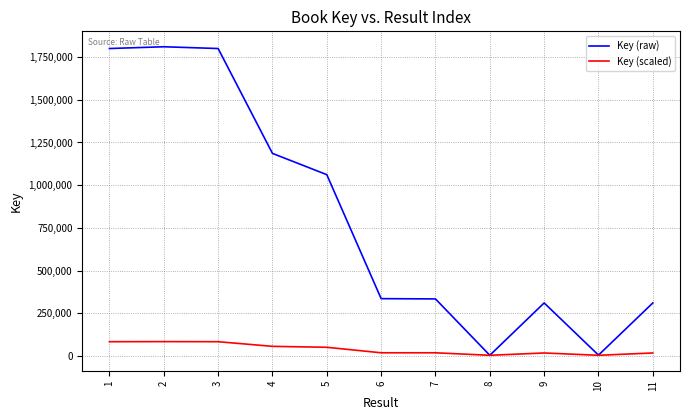

What is the total value across all series at 7?

354399.2